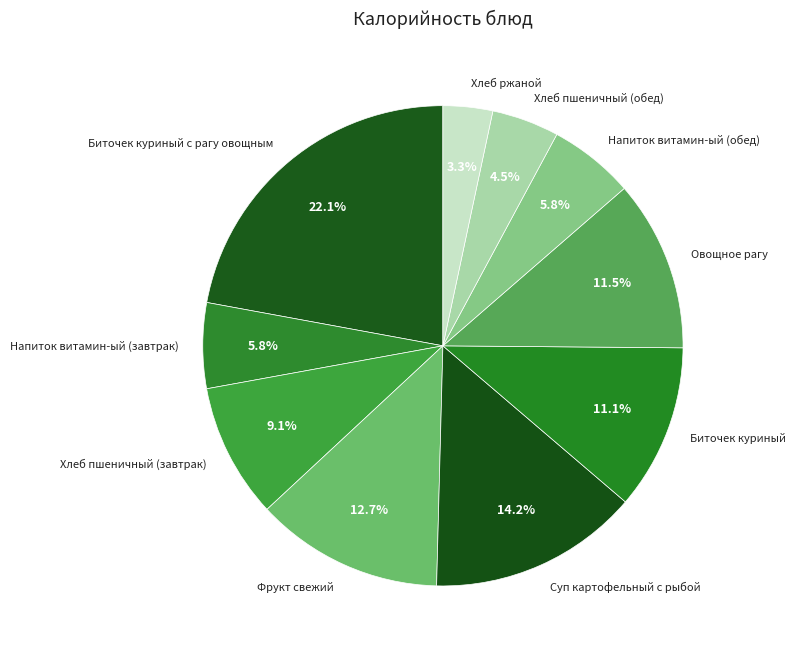

How many segments does this pie chart have?

10